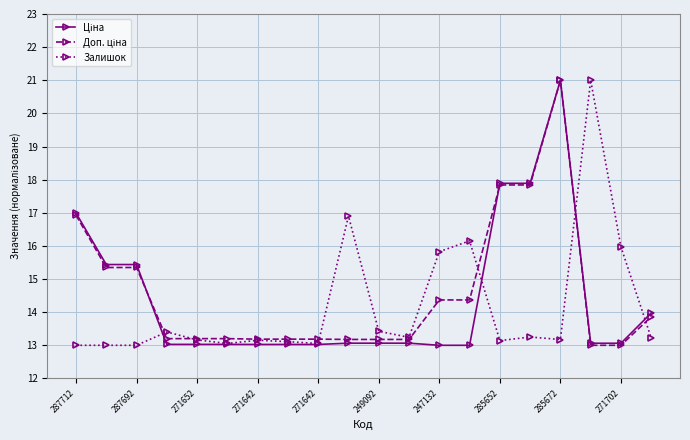

What is the greatest value displayed?

21.0